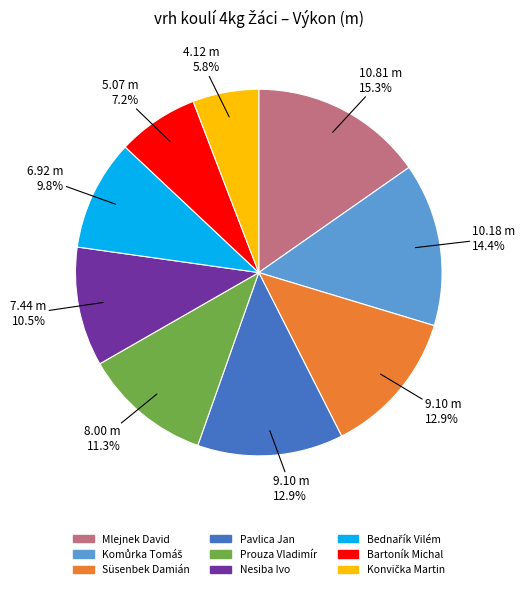

To the nearest percent, what portion does Süsenbek Damián represent?

13%